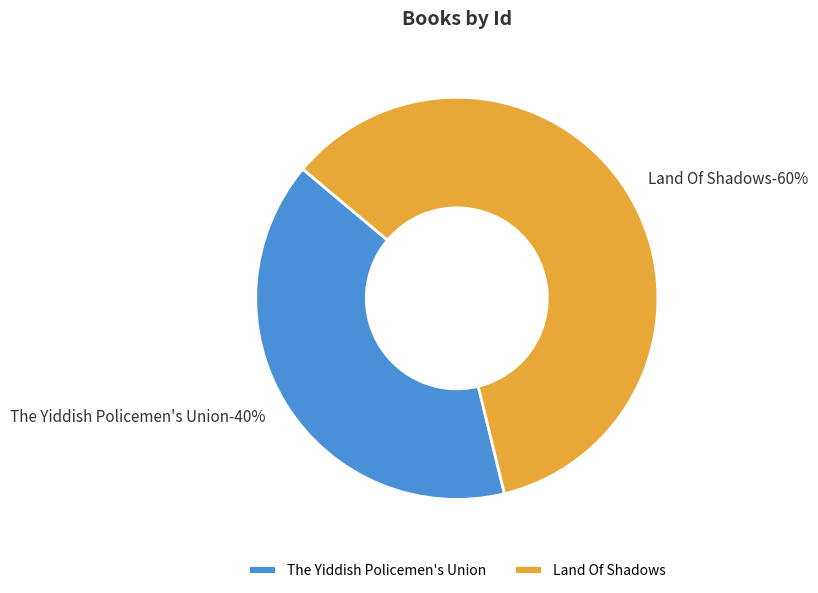

How many segments does this pie chart have?

2